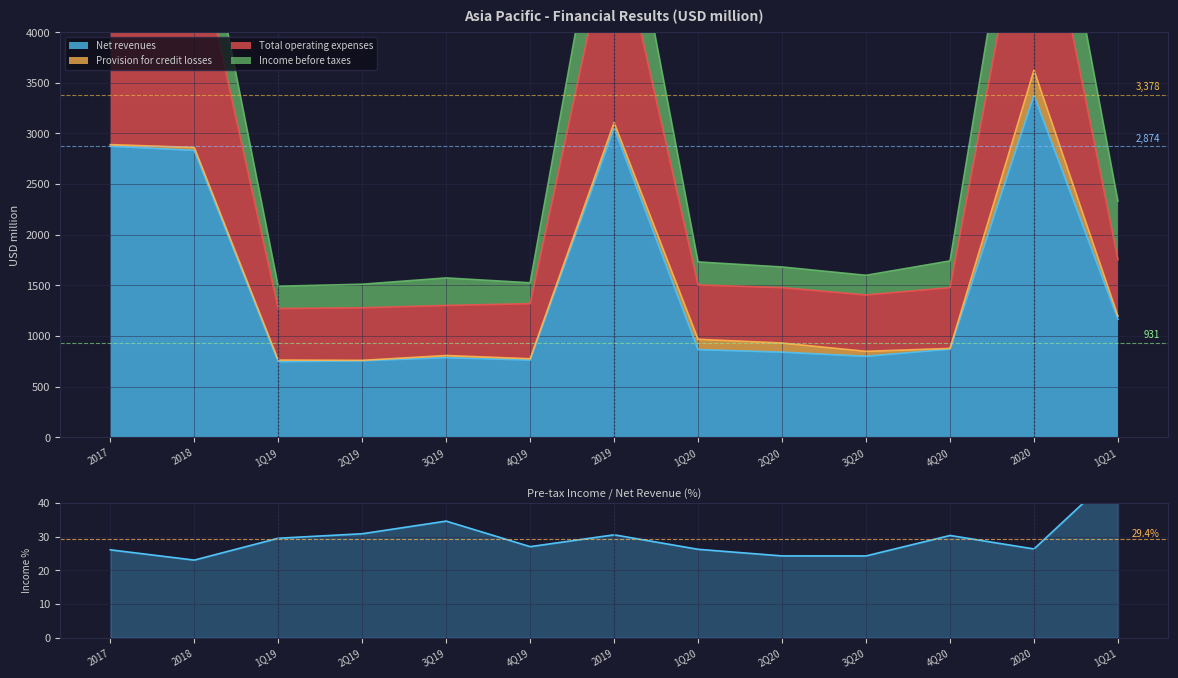

Reading left to right, what are all the values shown in this chart?

2017=26.1	2018=23.0	1Q19=29.5	2Q19=30.8	3Q19=34.6	4Q19=27.0	2019=30.5	1Q20=26.2	2Q20=24.3	3Q20=24.2	4Q20=30.3	2020=26.3	1Q21=49.5